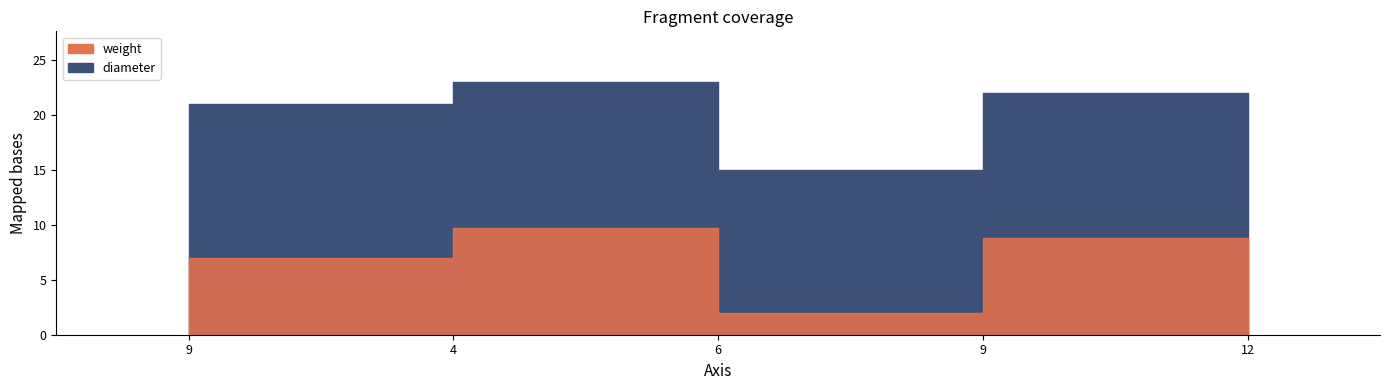

Rank the series at 6 from highest to lowest value.

diameter, weight